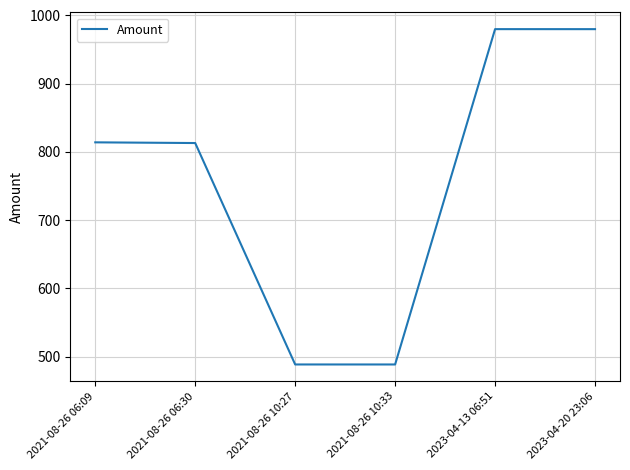

Approximately how many times larger is the value at 2023-04-13 06:51 compared to 2023-04-20 23:06?

1.0